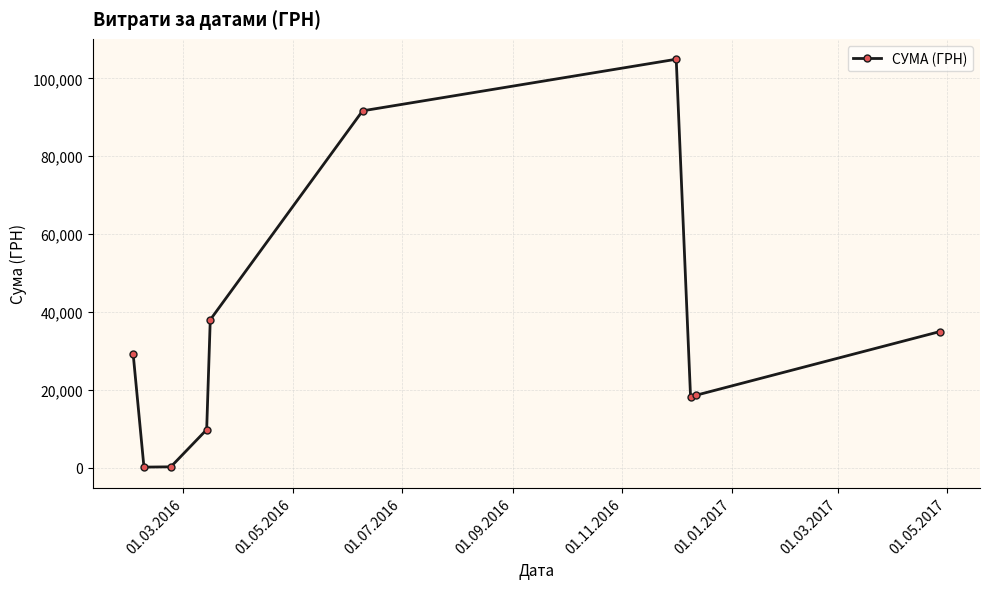

How many interior local valleys (lower than both neighbors) does the data have?

2